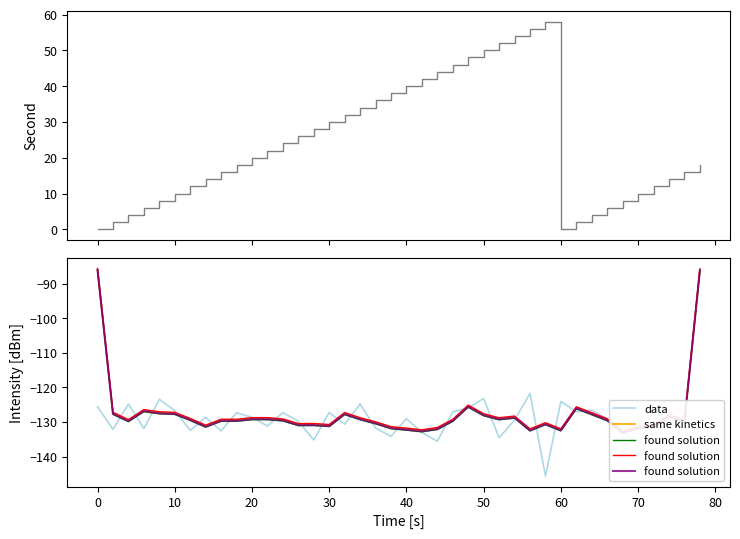

True or false: second and same kinetics cross at least once.

False